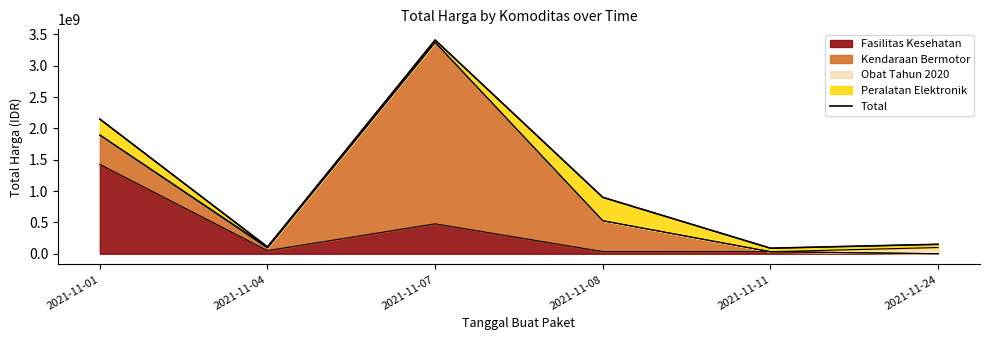

What is the change in value from 2021-11-07 to 2021-11-24?

-3260463795